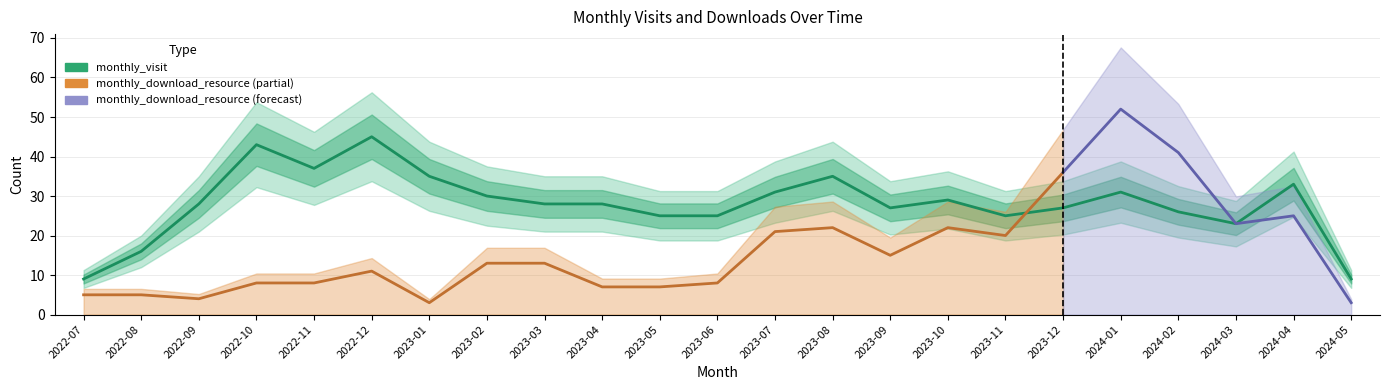

True or false: the data shows 27 at 2023-12.

True